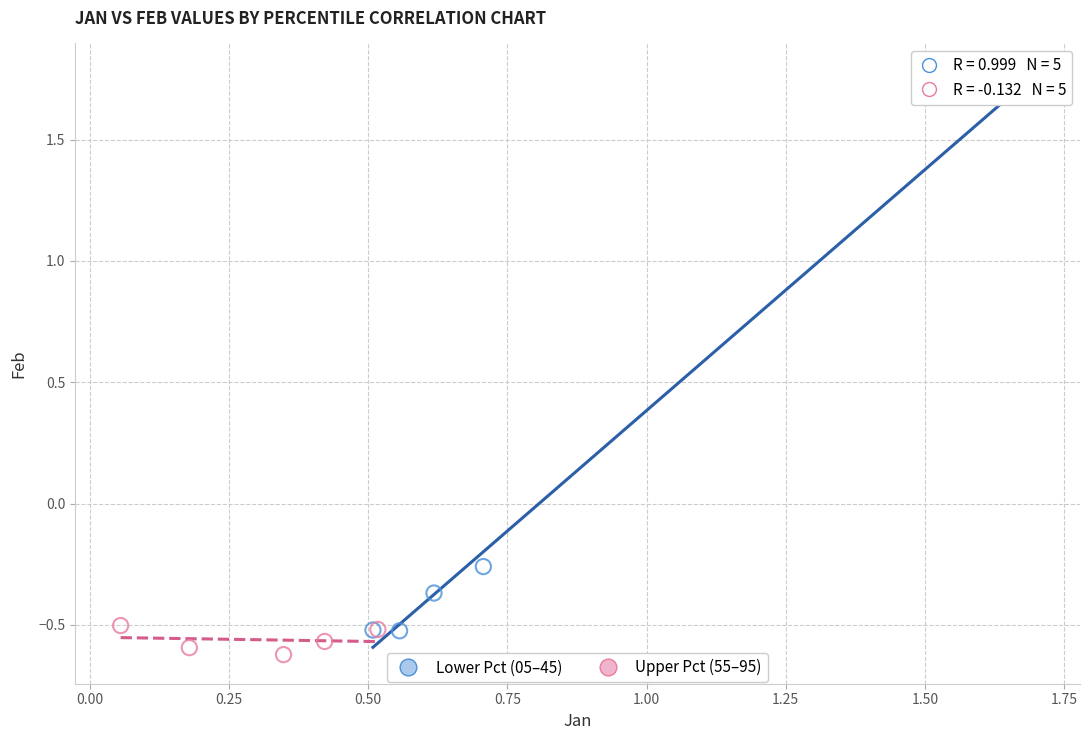

Which series contains the highest Y value?

Lower Pct (05–45)